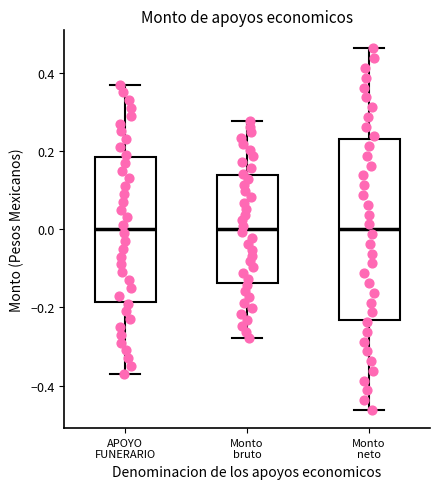

Where does the lower whisker of the box for Monto neto end on the y-axis? The values are not printed on the chart, so give them approximately, as read against the axis.

-0.46